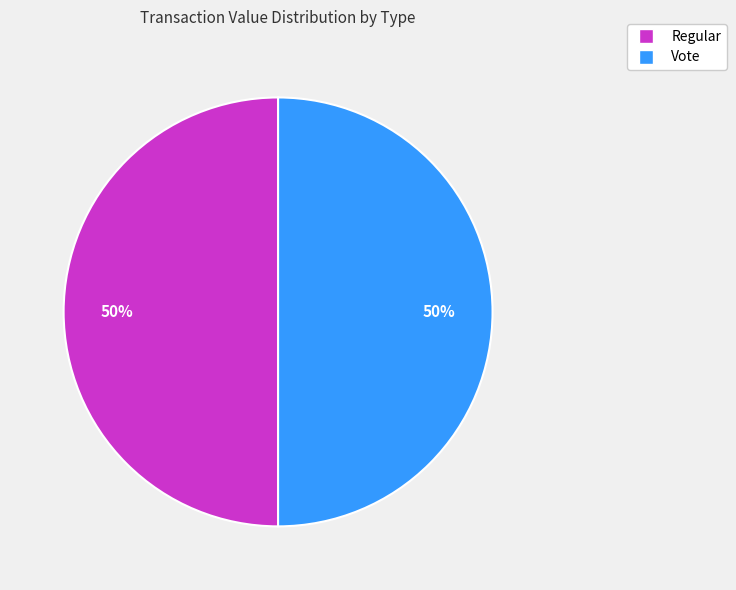

To the nearest percent, what is the average slice percentage?

50%